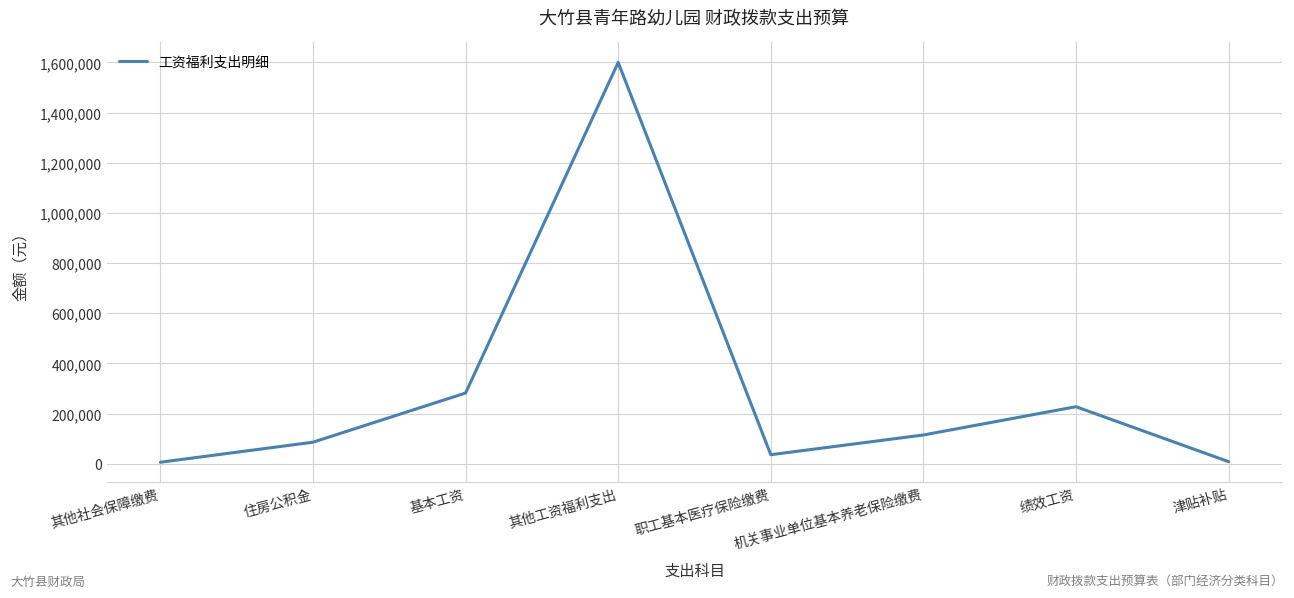

At which category does the data reach its first local valley?

职工基本医疗保险缴费